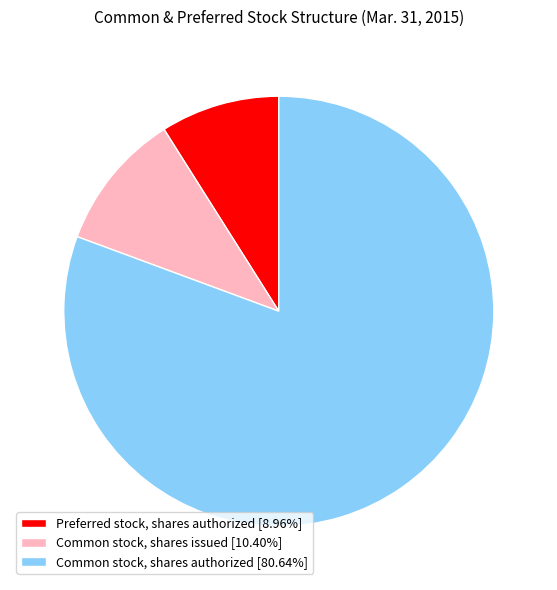

Combined, do Common stock, shares issued [10.40%] and Common stock, shares authorized [80.64%] account for over 50%?

Yes